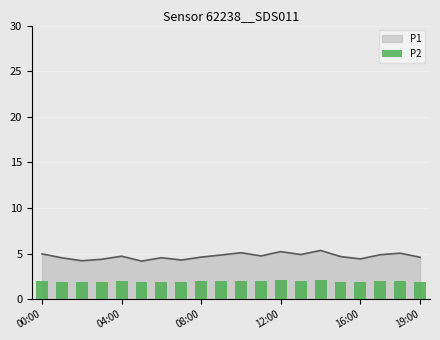

The value of P1 at 04:00 is 1.0. True or false?

False